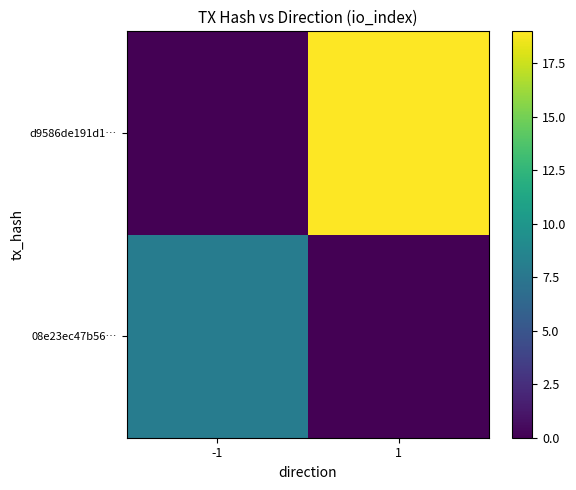

What is the maximum value shown in the chart?

19